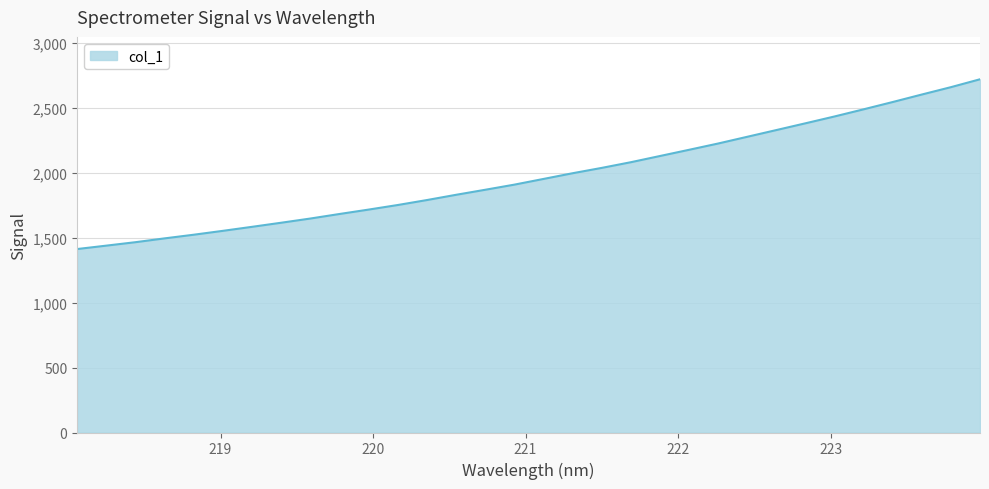

What is the average value?

1979.7